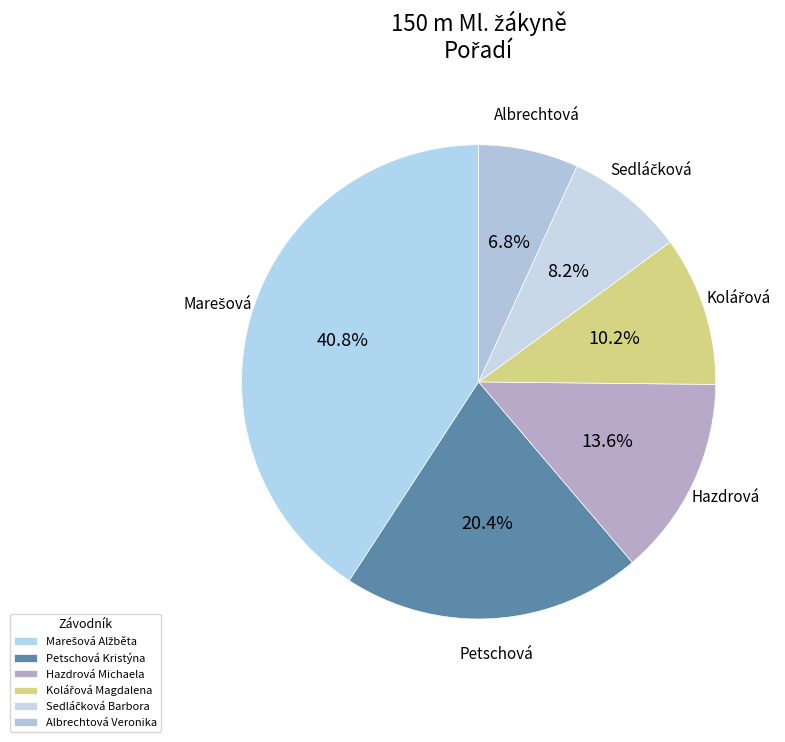

How many slices are in this pie chart?

6